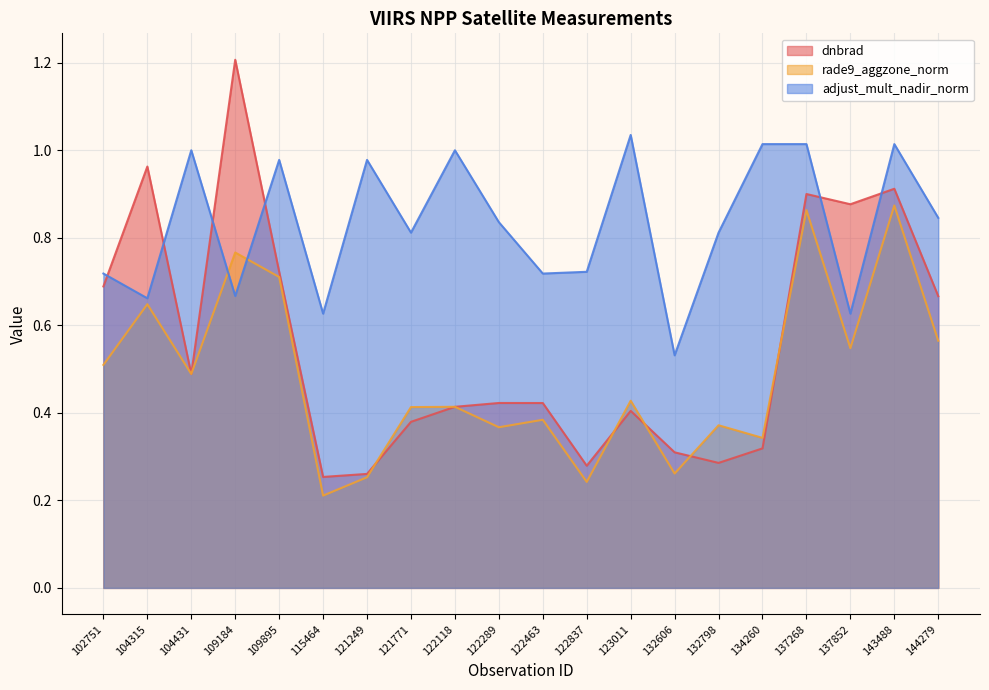

Reading left to right, what are all the values shown in this chart?

dnbrad: 102751=0.7	104315=1.0	104431=0.5	109184=1.2	109895=0.7	115464=0.3	121249=0.3	121771=0.4	122118=0.4	122289=0.4	122463=0.4	122837=0.3	123011=0.4	132606=0.3	132798=0.3	134260=0.3	137268=0.9	137852=0.9	143488=0.9	144279=0.7
rade9_aggzone_norm: 102751=0.5	104315=0.6	104431=0.5	109184=0.8	109895=0.7	115464=0.2	121249=0.3	121771=0.4	122118=0.4	122289=0.4	122463=0.4	122837=0.2	123011=0.4	132606=0.3	132798=0.4	134260=0.3	137268=0.9	137852=0.5	143488=0.9	144279=0.6
adjust_mult_nadir_norm: 102751=0.7	104315=0.7	104431=1.0	109184=0.7	109895=1.0	115464=0.6	121249=1.0	121771=0.8	122118=1.0	122289=0.8	122463=0.7	122837=0.7	123011=1.0	132606=0.5	132798=0.8	134260=1.0	137268=1.0	137852=0.6	143488=1.0	144279=0.8